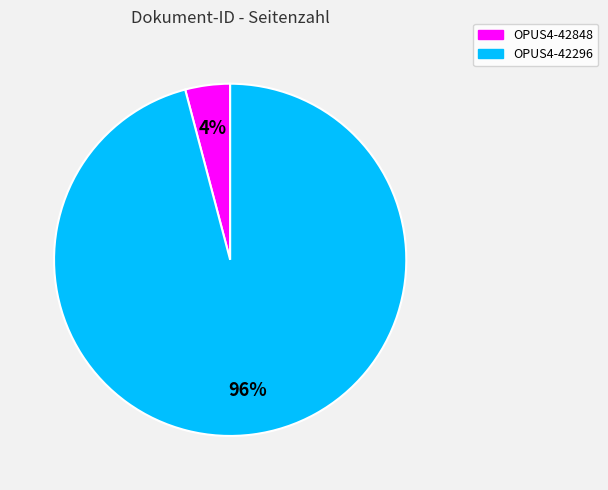

How many segments does this pie chart have?

2